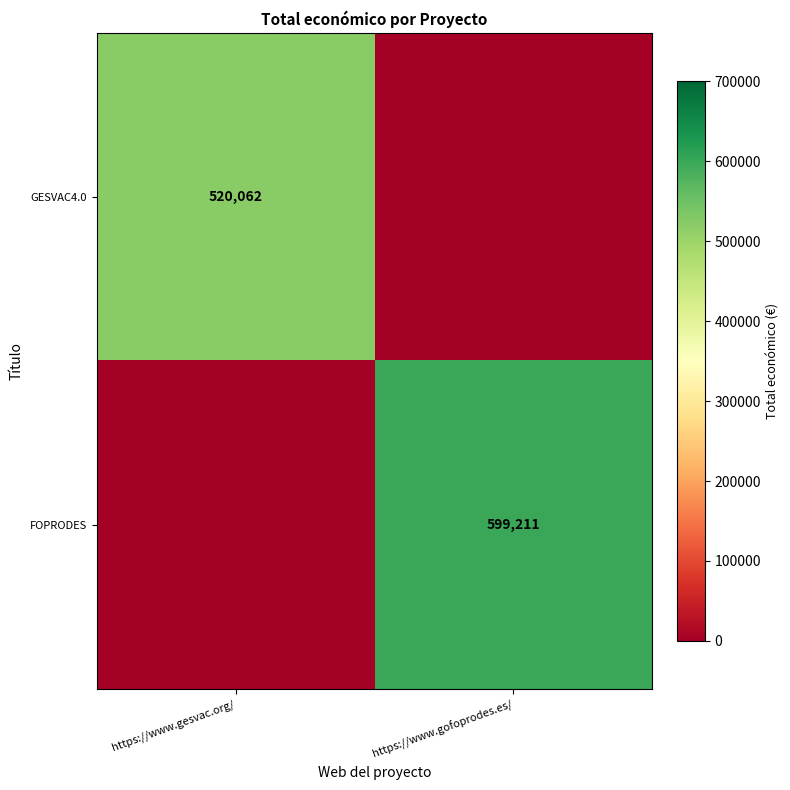

The value of GESVAC4.0 at https://www.gesvac.org/ is 520062. True or false?

True